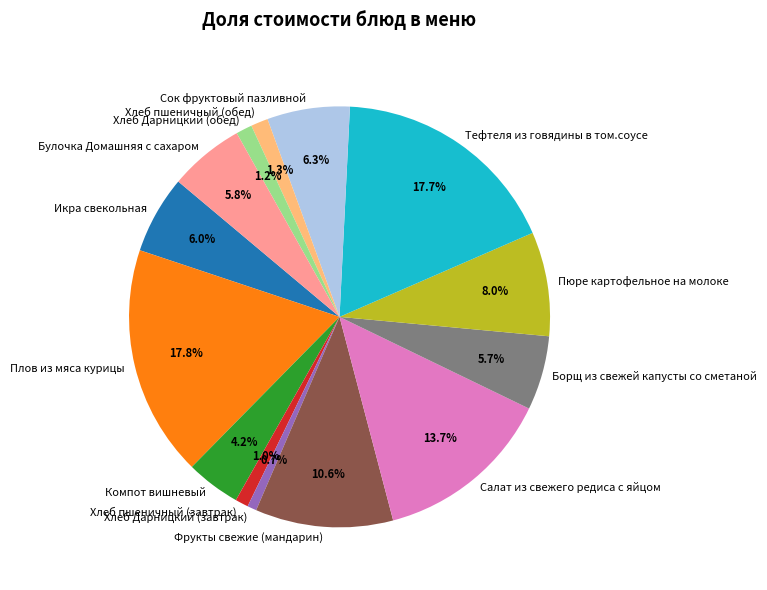

To the nearest percent, what portion does Плов из мяса курицы represent?

18%